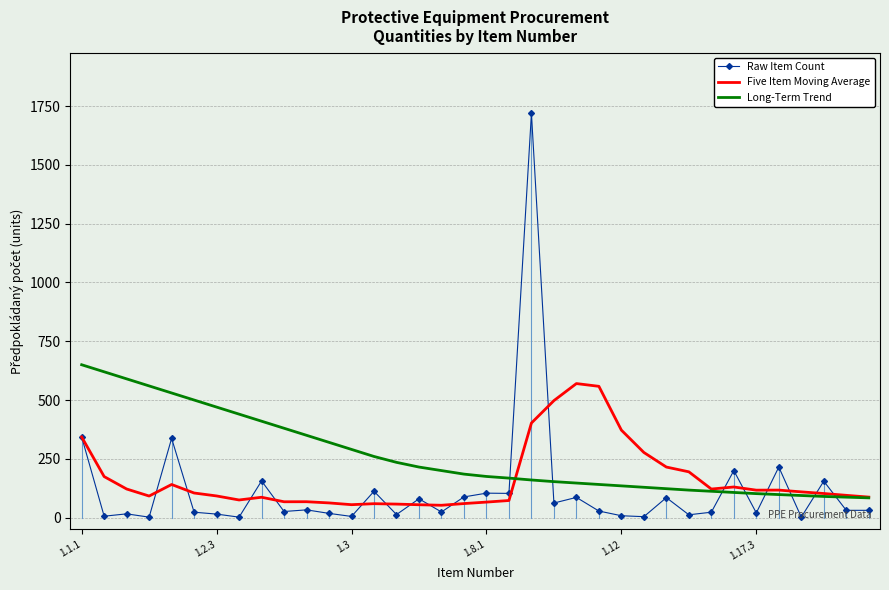

Which series has the largest total across all categories?

Long-Term Trend